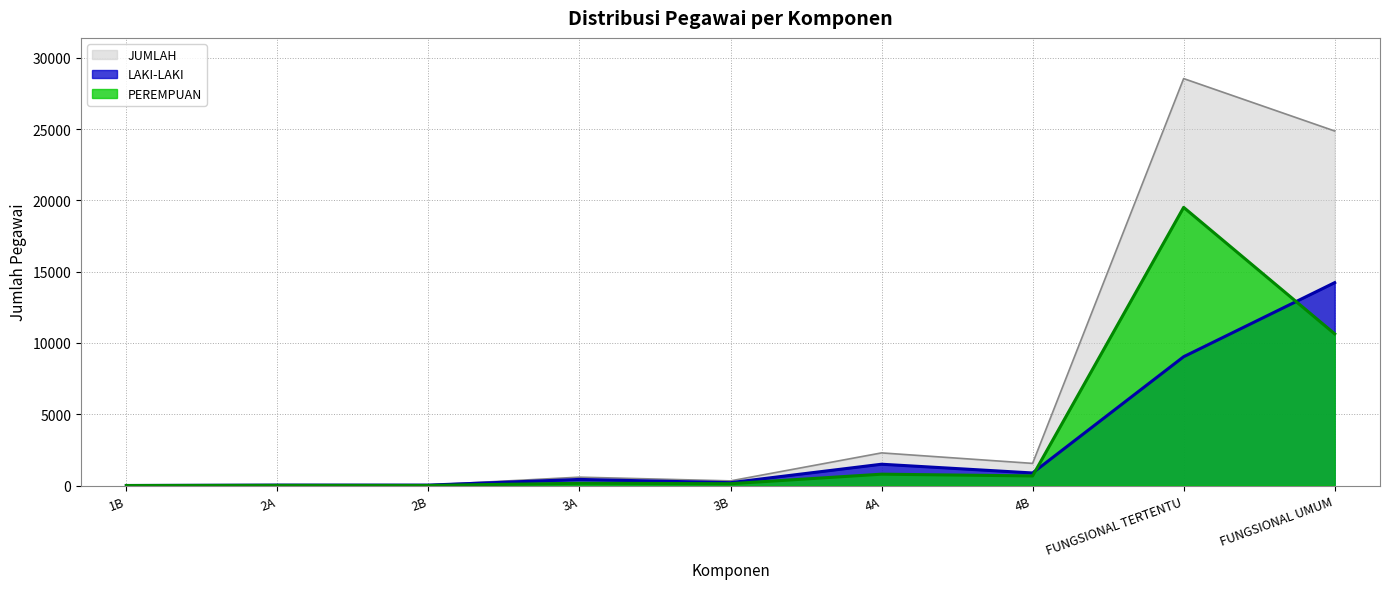

What is the value of the LAKI-LAKI point at the 2nd from the left?

30